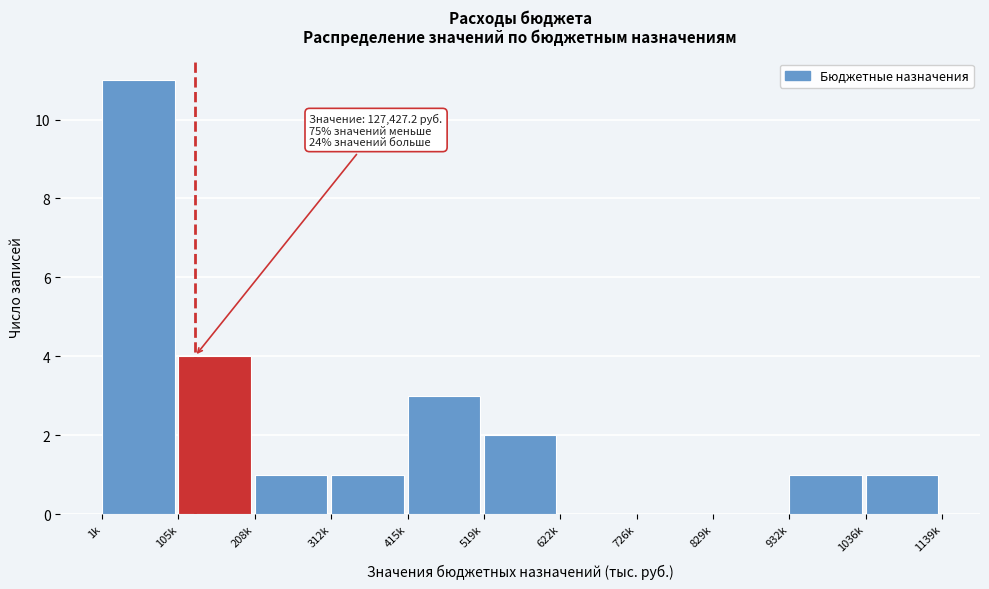

Reading left to right, extract all data points from this chart.

1k=11	105k=4	208k=1	312k=1	415k=3	519k=2	622k=0	726k=0	829k=0	932k=1	1036k=1